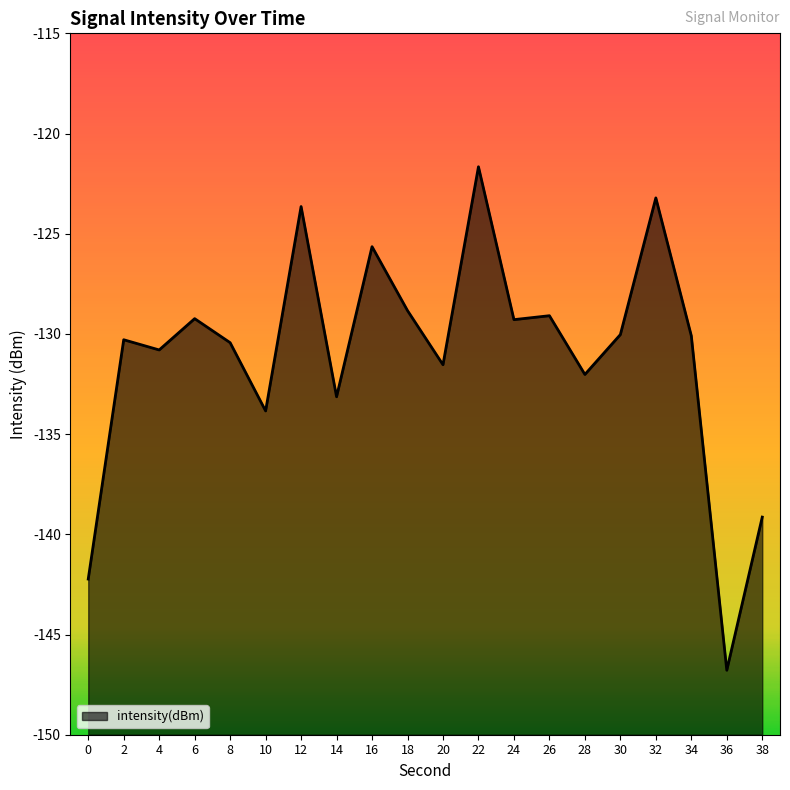

Reading left to right, extract all data points from this chart.

0=-142.2	2=-130.3	4=-130.8	6=-129.2	8=-130.4	10=-133.8	12=-123.6	14=-133.1	16=-125.6	18=-128.8	20=-131.5	22=-121.7	24=-129.3	26=-129.1	28=-132.0	30=-130.0	32=-123.2	34=-130.1	36=-146.8	38=-139.1